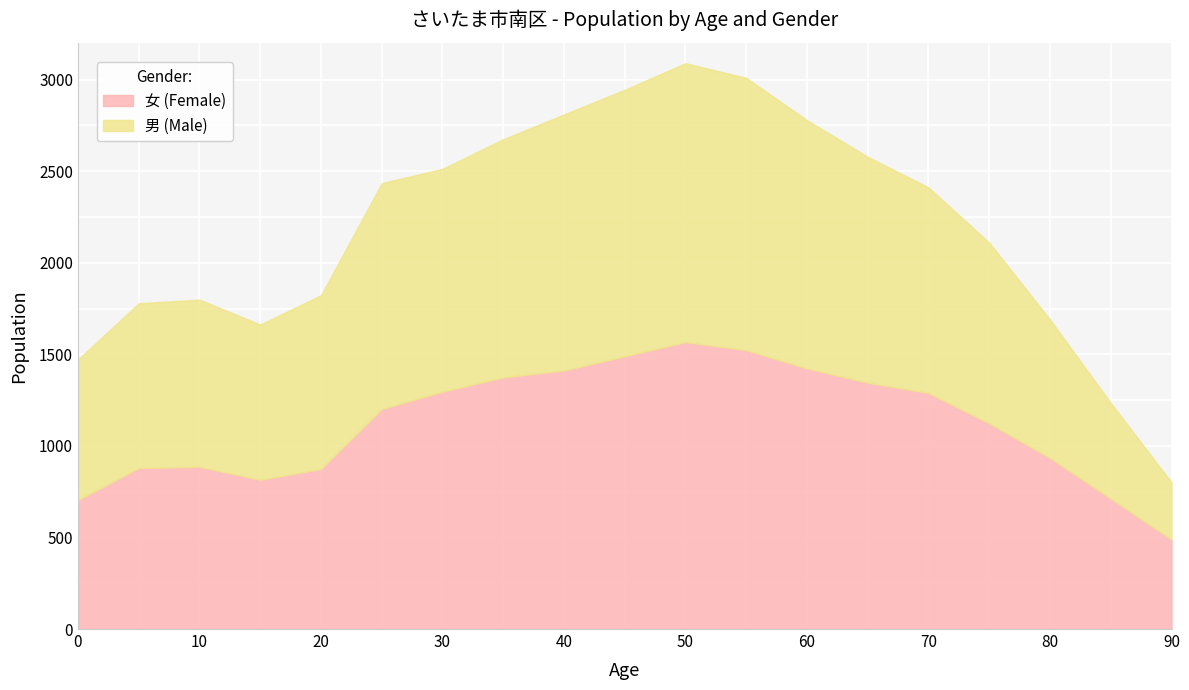

At which category is the sum across all series the highest?

50